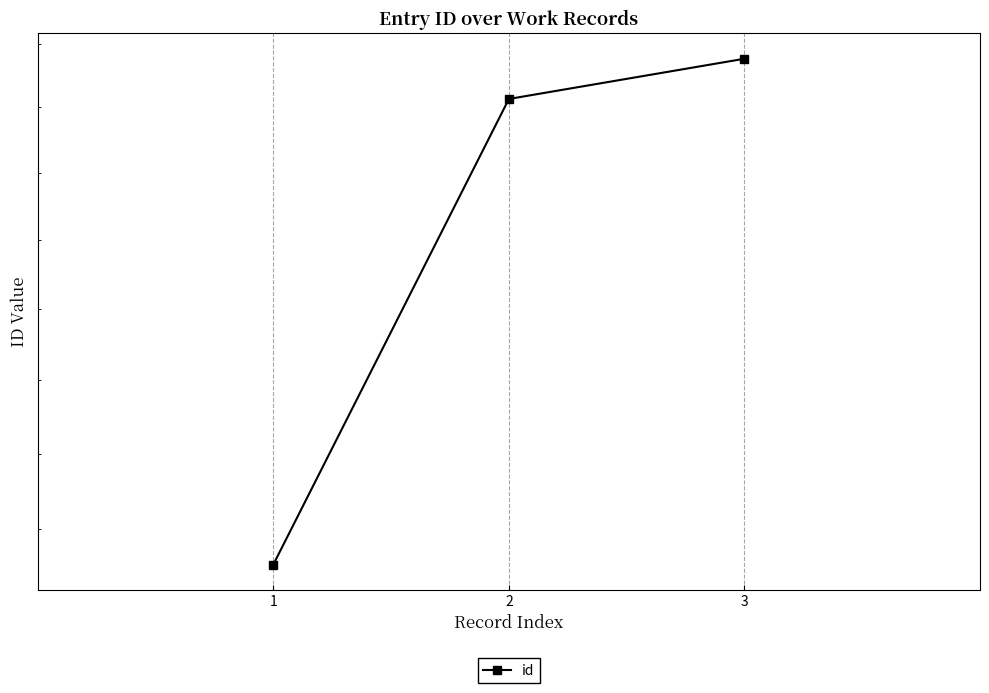

Rank the categories by value from lowest to highest.

1, 2, 3